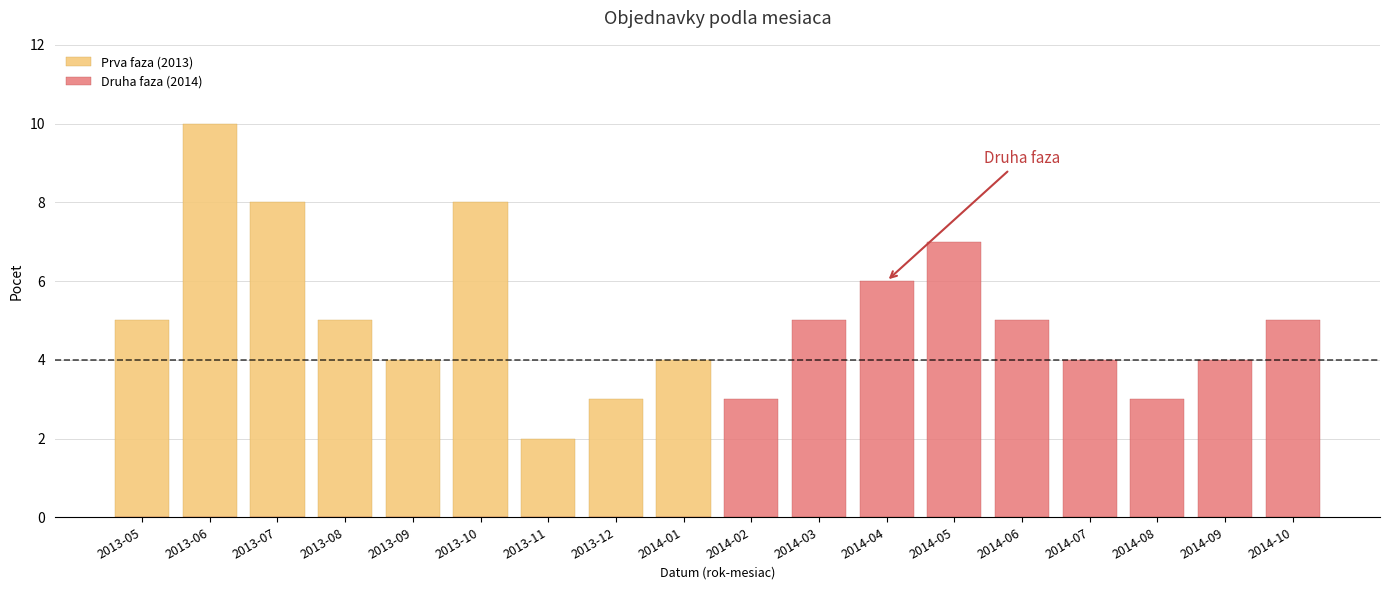

Where is Prva faza (2013) nearest to the value 5?

2013-05